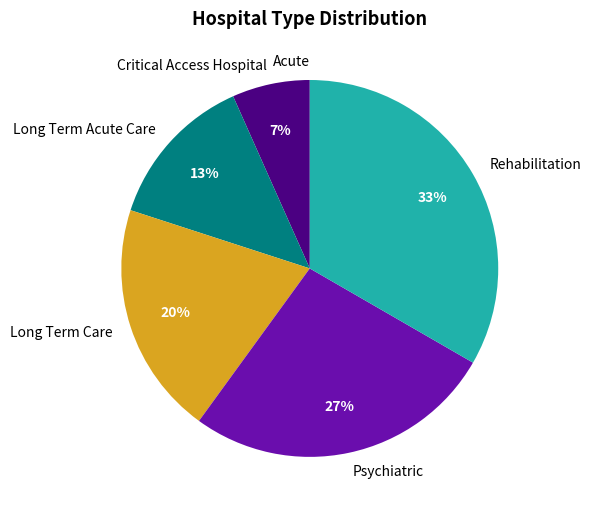

Which has a higher value, Long Term Care or Critical Access Hospital?

Long Term Care